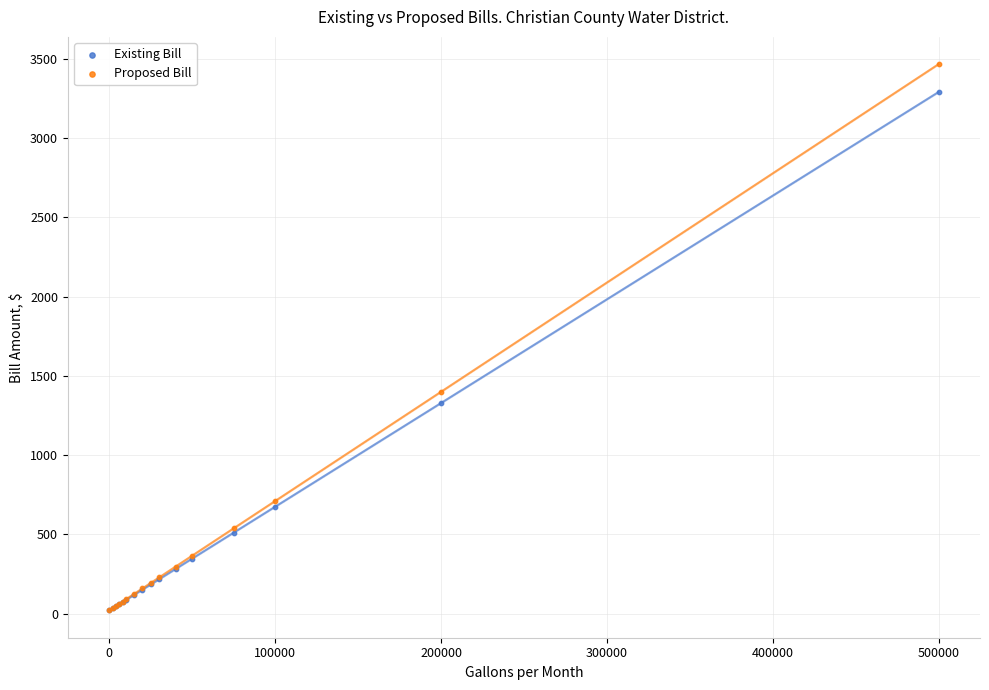

What are all the series names shown in the legend?

Existing Bill, Proposed Bill